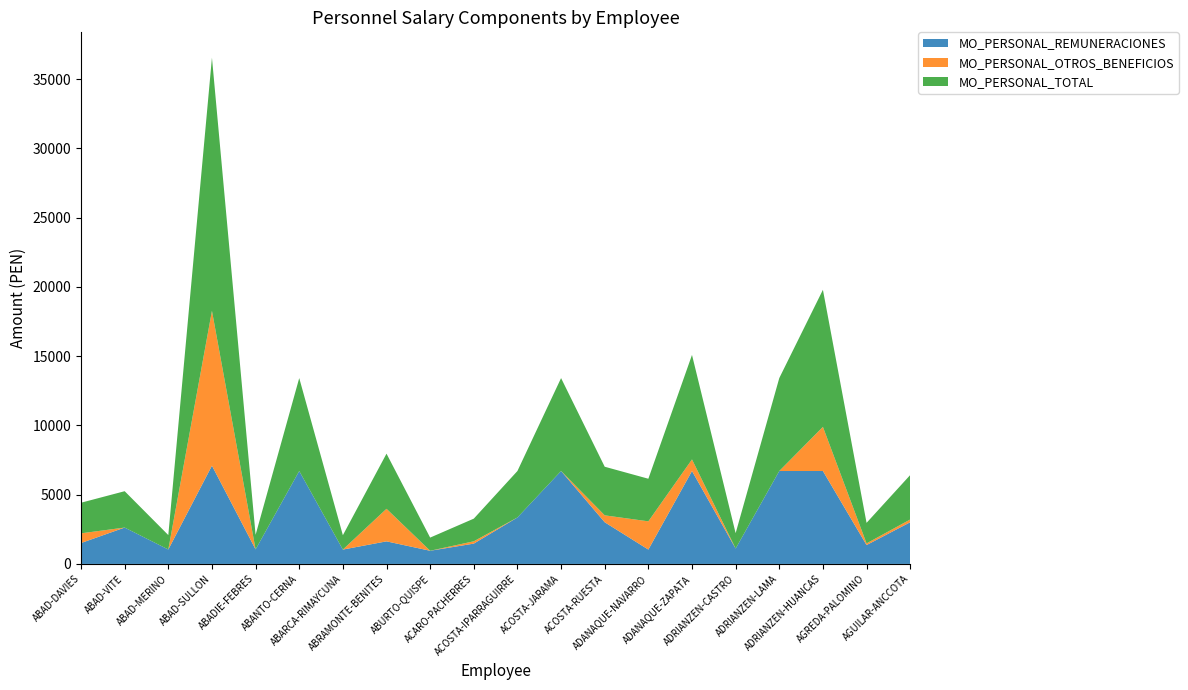

Reading left to right, transcribe all the data shown in this chart.

MO_PERSONAL_REMUNERACIONES: 1508.9	2624.9	1041.3	7092.3	1050.3	6707.3	1036.5	1629.9	950.5	1466.5	3353.7	6707.3	3008.0	1036.5	6707.3	1110.8	6707.3	6707.3	1362.5	3008.0
MO_PERSONAL_OTROS_BENEFICIOS: 700.0	0.0	0.0	11180.0	0.0	0.0	0.0	2350.0	0.0	168.0	0.0	0.0	500.0	2038.0	836.0	0.0	0.0	3186.0	120.0	200.0
MO_PERSONAL_TOTAL: 2208.9	2624.9	1041.3	18272.3	1050.3	6707.3	1036.5	3979.9	950.5	1634.5	3353.7	6707.3	3508.0	3074.5	7543.3	1110.8	6707.3	9893.3	1482.5	3208.0